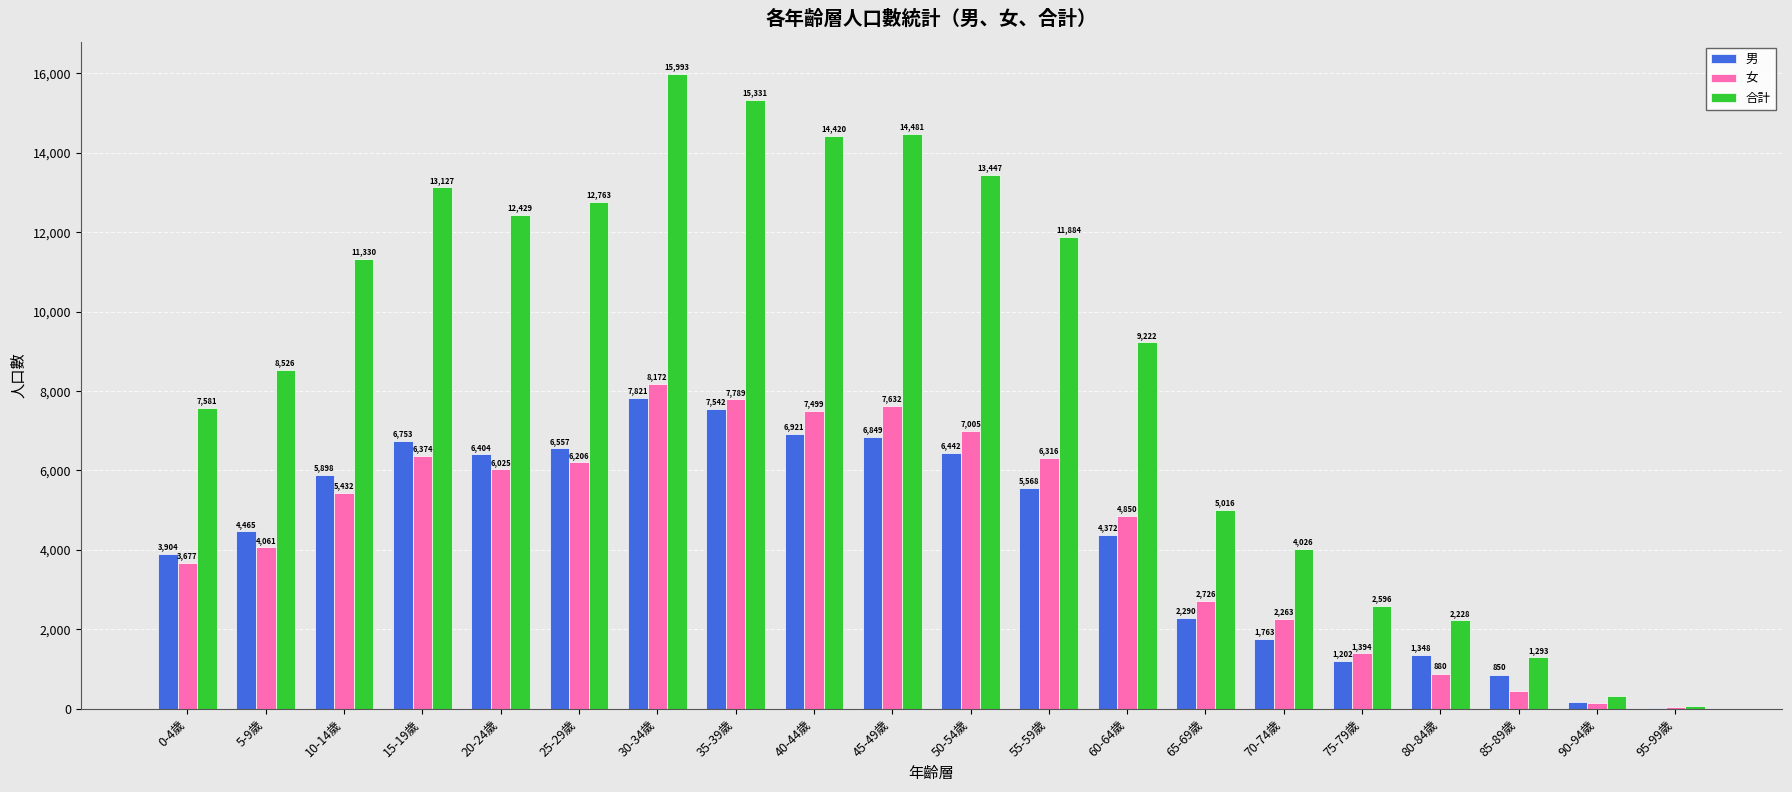

The 合計 series shows 20563 at 15-19歲. True or false?

False